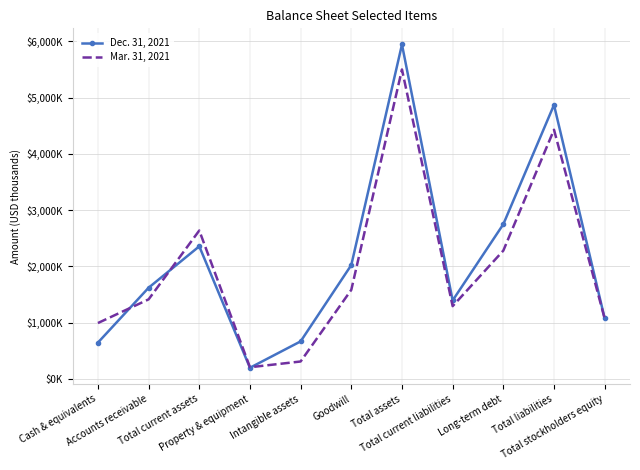

At which category is the sum across all series the highest?

Total assets